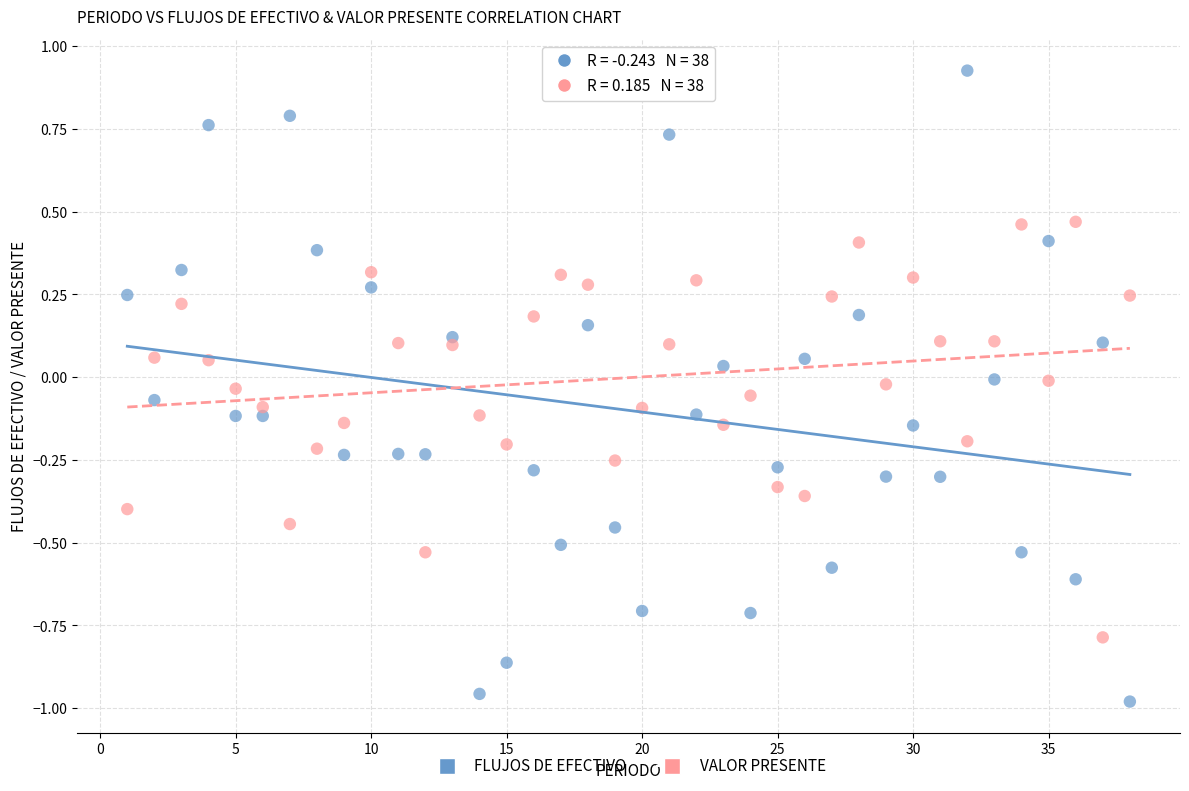

Which series contains the lowest Y value?

FLUJOS DE EFECTIVO